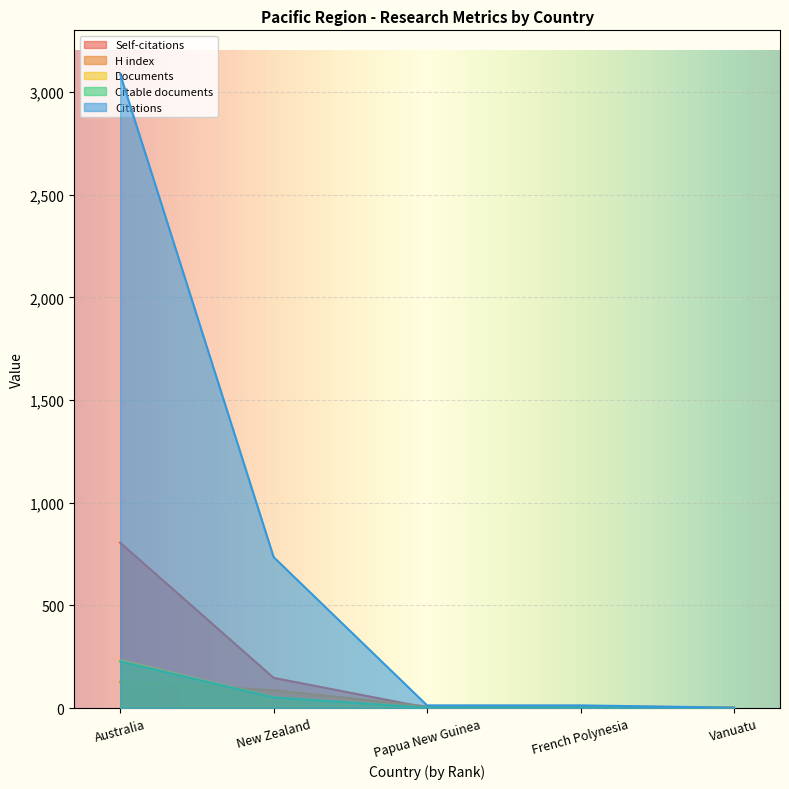

At which category does the chart reach its minimum across all series?

French Polynesia